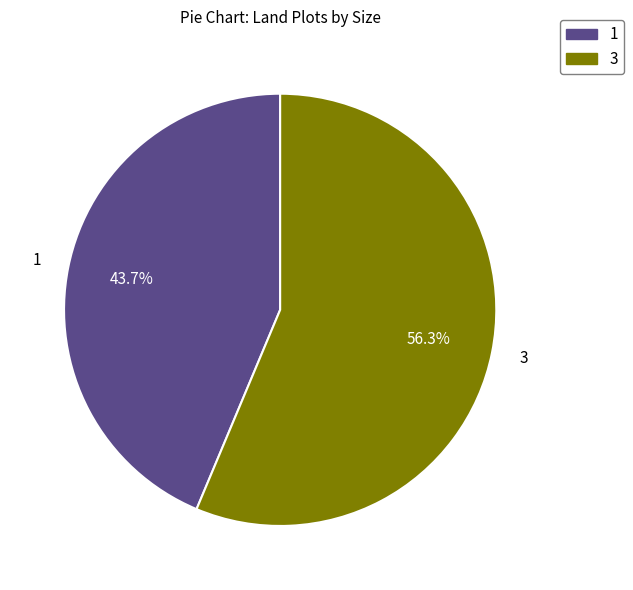

Which slice is the smallest?

1